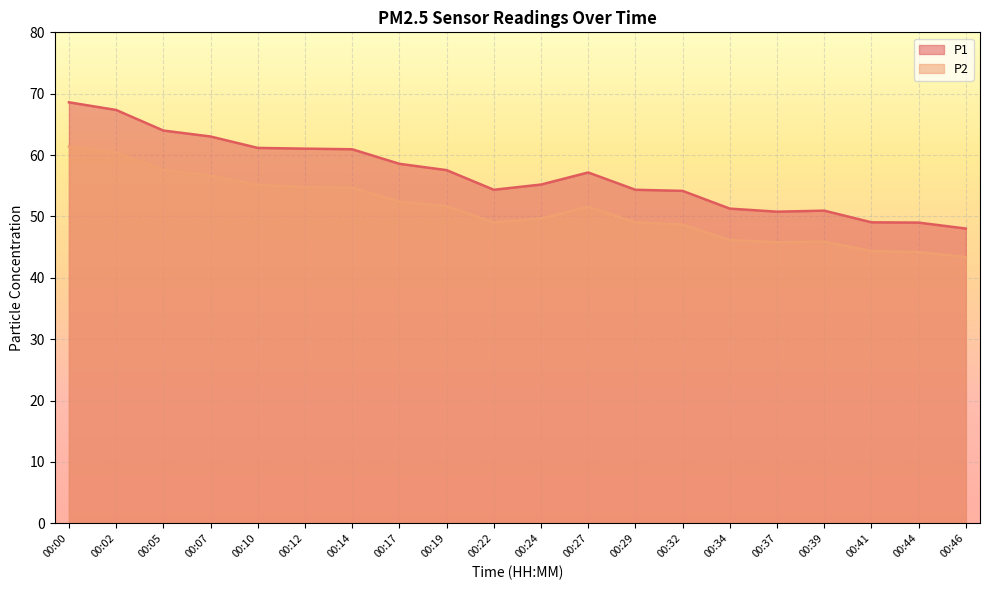

True or false: P2 and P1 cross at least once.

False